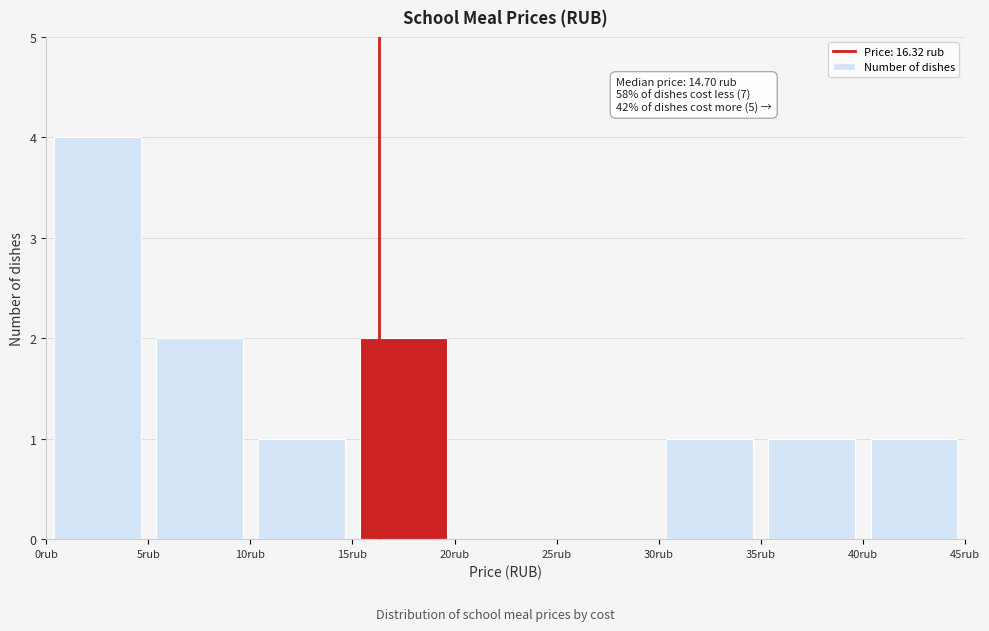

Which range on the x-axis has the tallest bar?

0 to 5